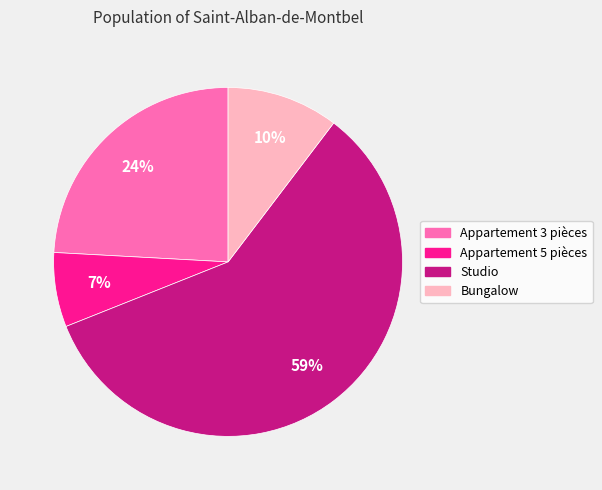

Which has a higher value, Studio or Appartement 3 pièces?

Studio